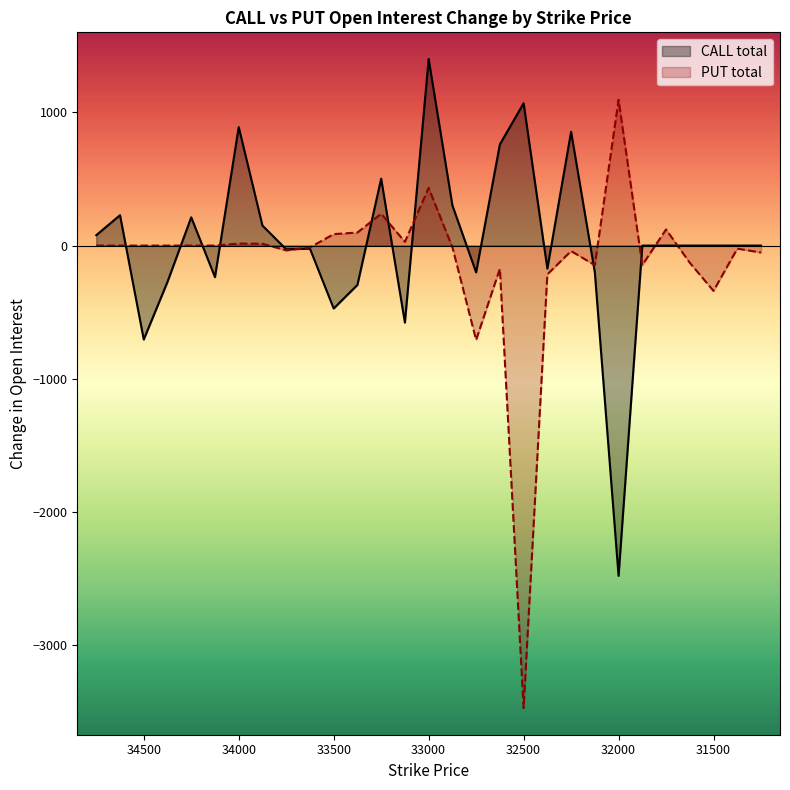

What is the average value of the CALL total series?

26